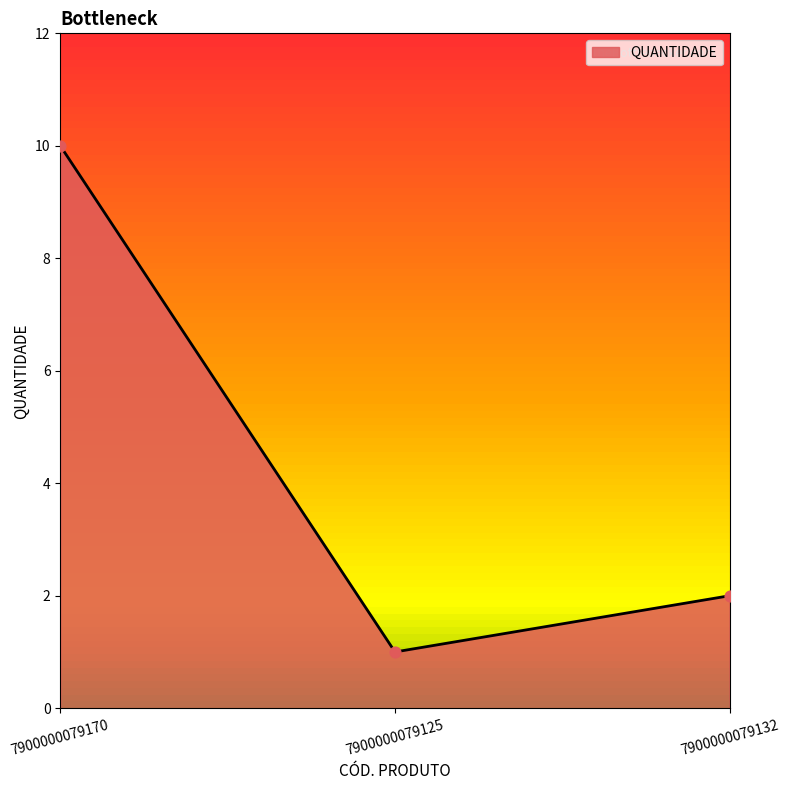

Approximately how many times larger is the value at 7900000079132 compared to 7900000079125?

2.0